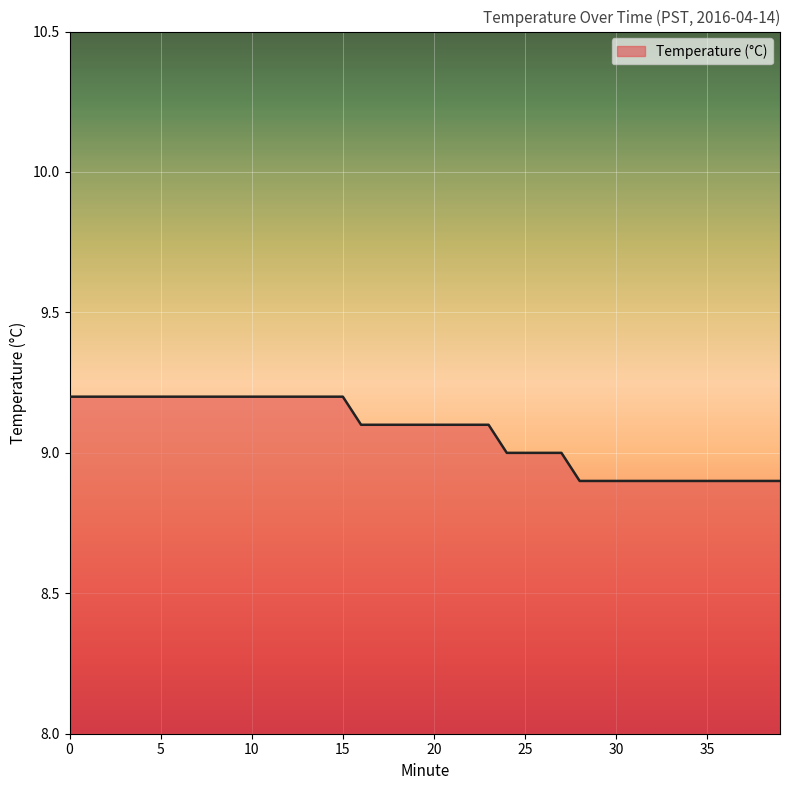

What is the difference between the maximum and minimum values?

0.3